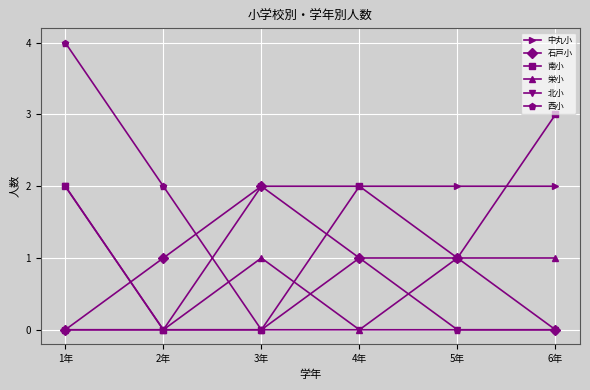

Count the number of data series in this chart.

6